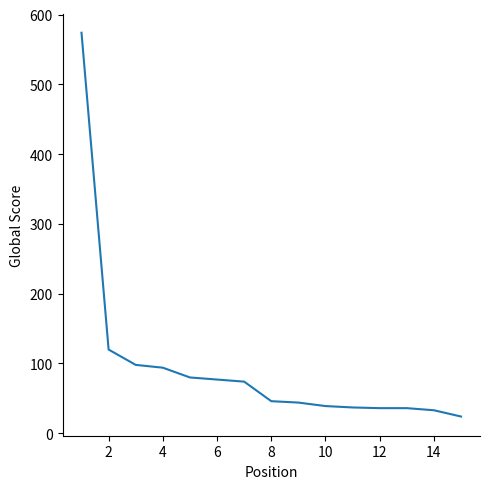

What is the difference between the maximum and minimum values?

550